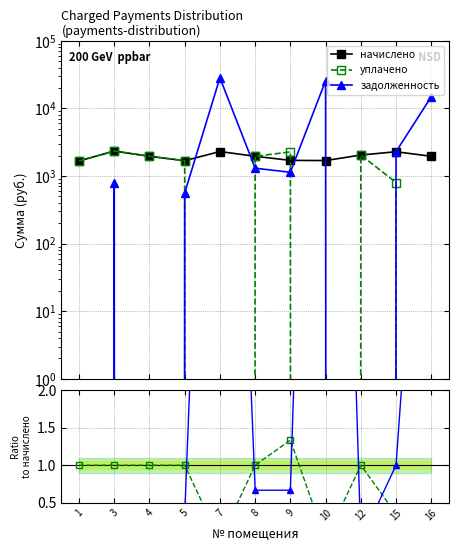

How many interior local peaks does the задолж/начислено series have?

3